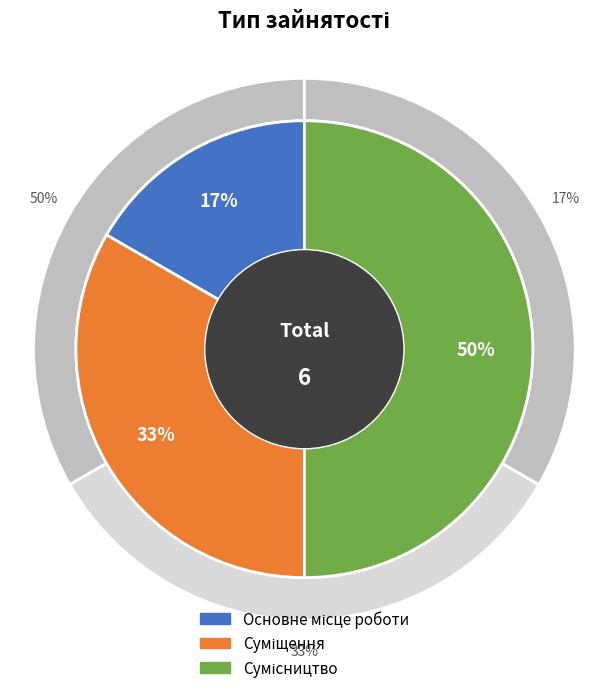

Which category has the biggest portion of the pie?

Сумісництво